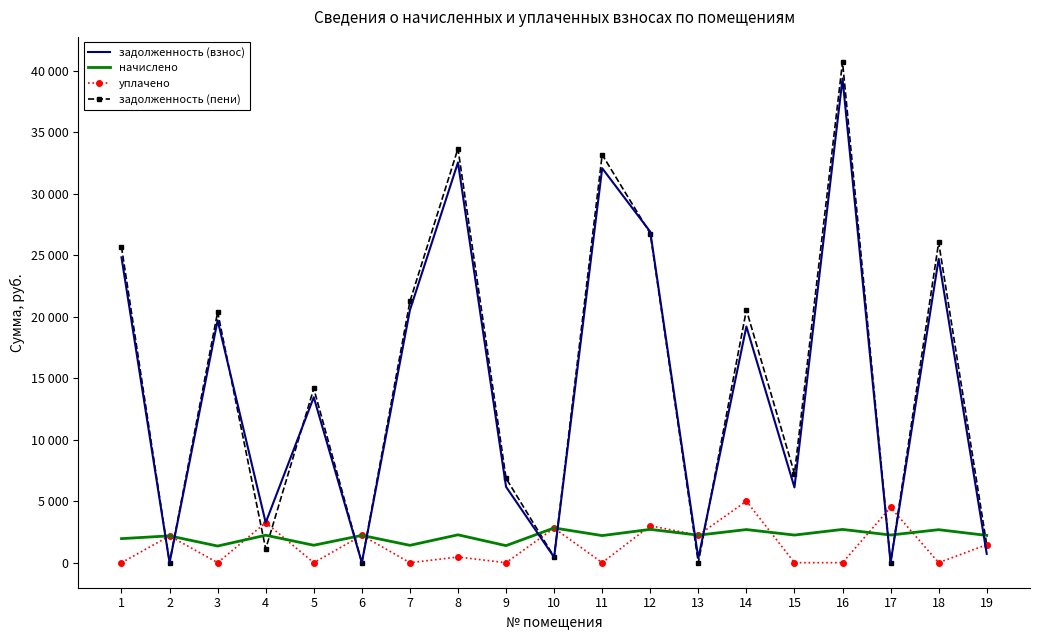

What is the greatest value displayed?

40701.3